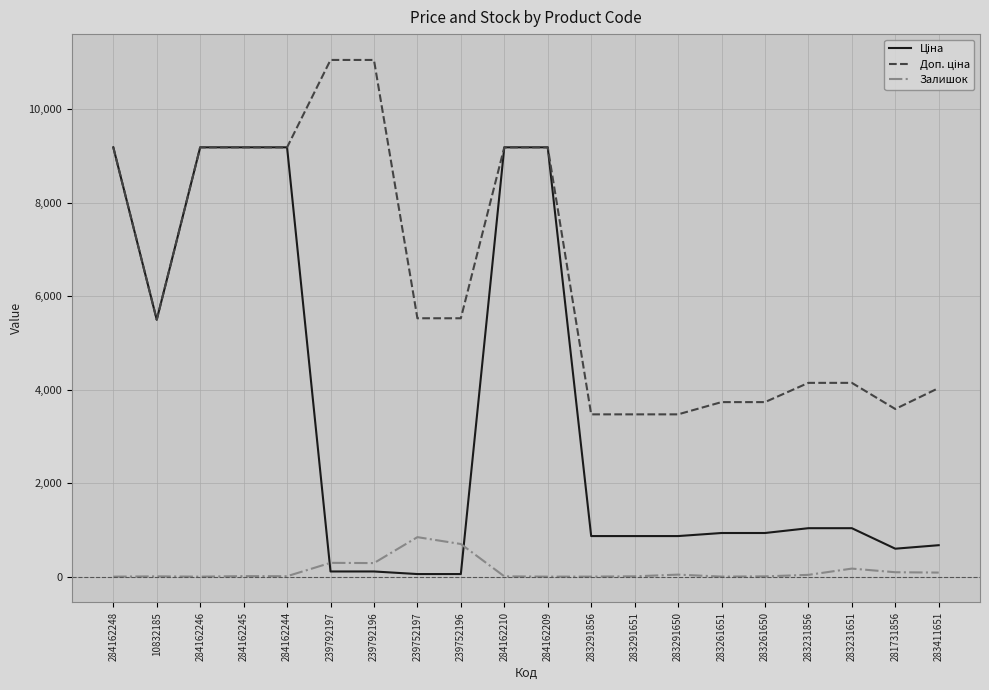

What position from the right is 239752196?

12